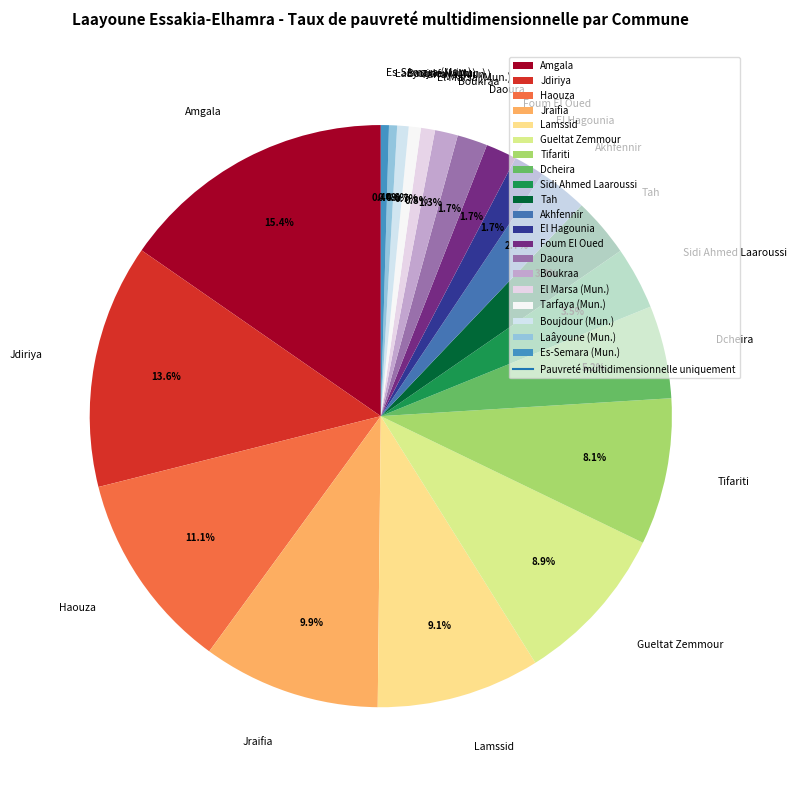

How many slices are in this pie chart?

20